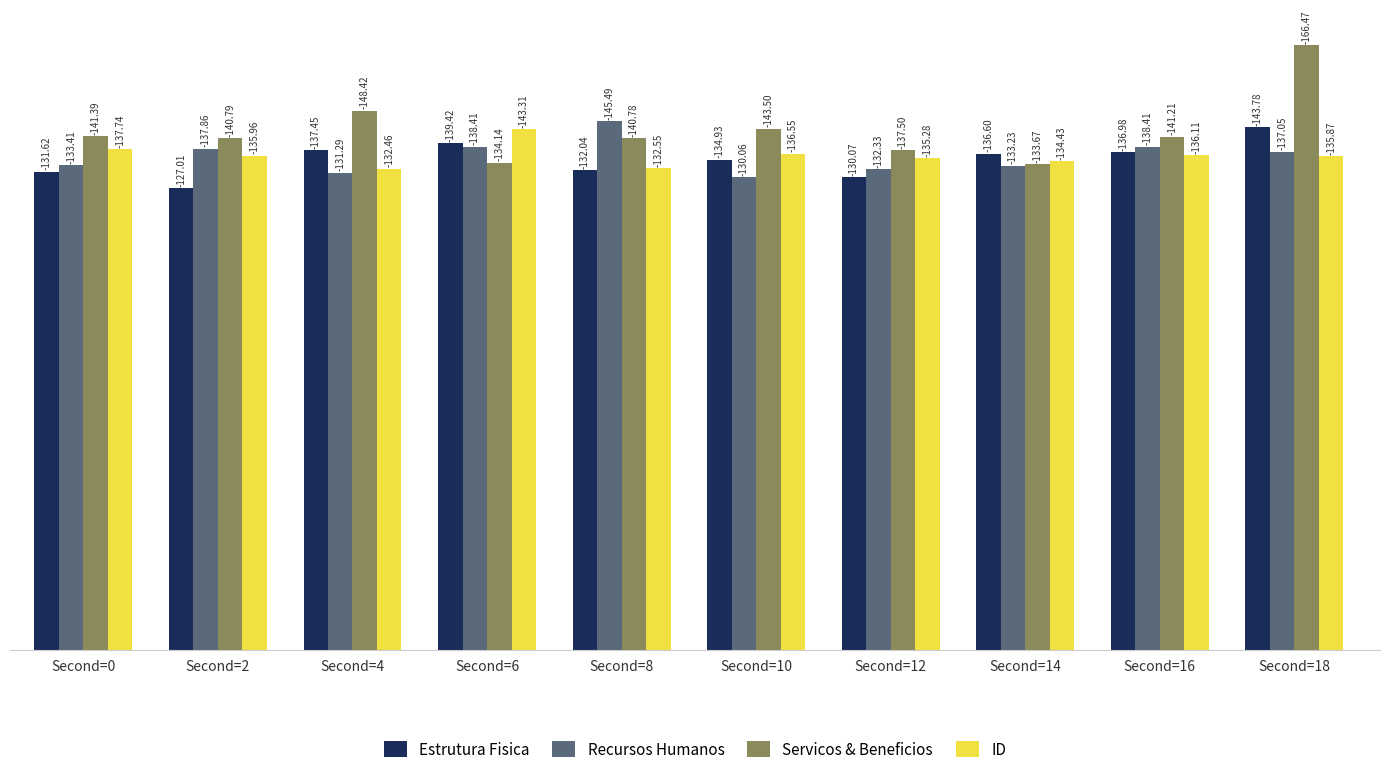

Are the bars grouped side by side (vs. stacked)?

Yes